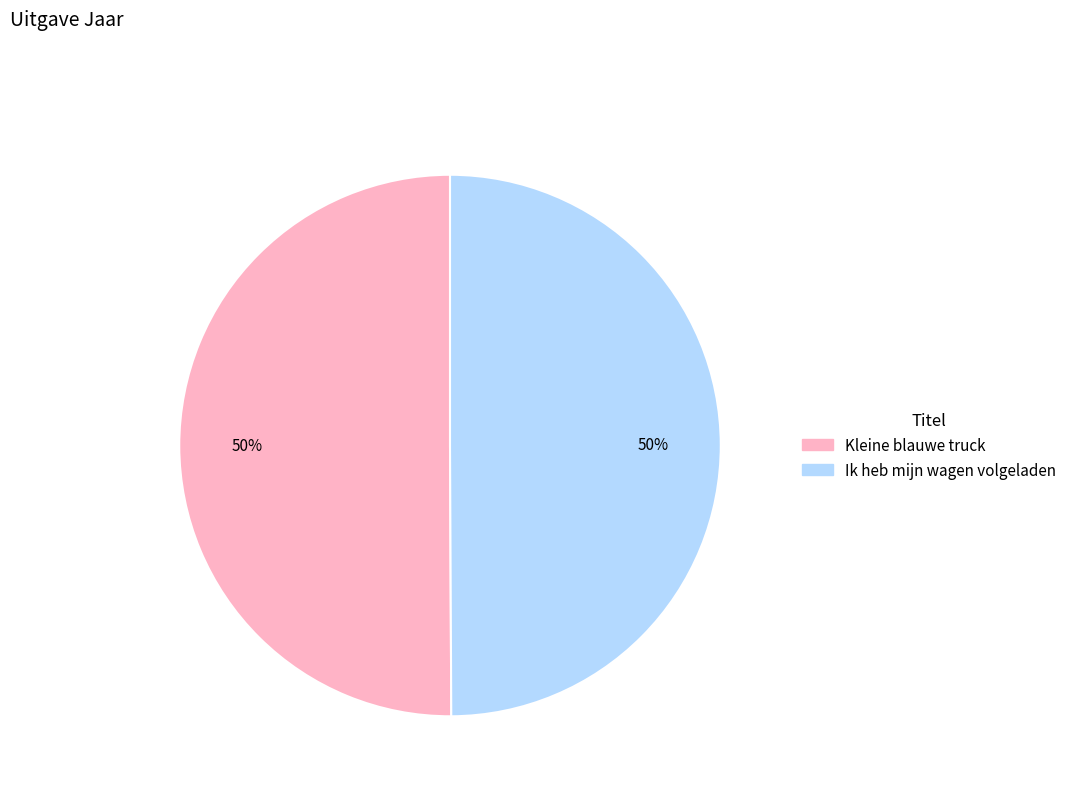

Approximately how many times larger is the value at Kleine blauwe truck compared to Ik heb mijn wagen volgeladen?

1.0